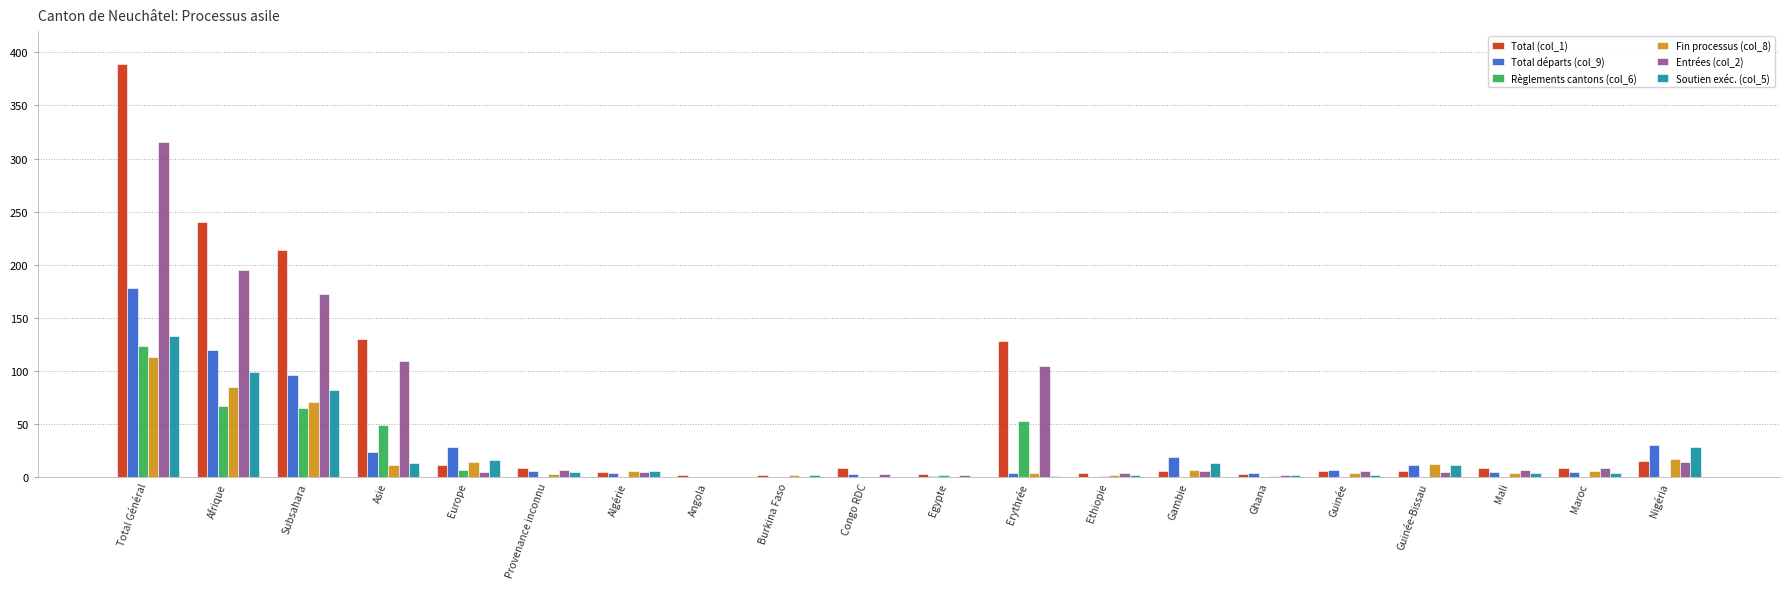

What is the sum of the Soutien exéc. (col_5) values at Afrique and Europe?

115